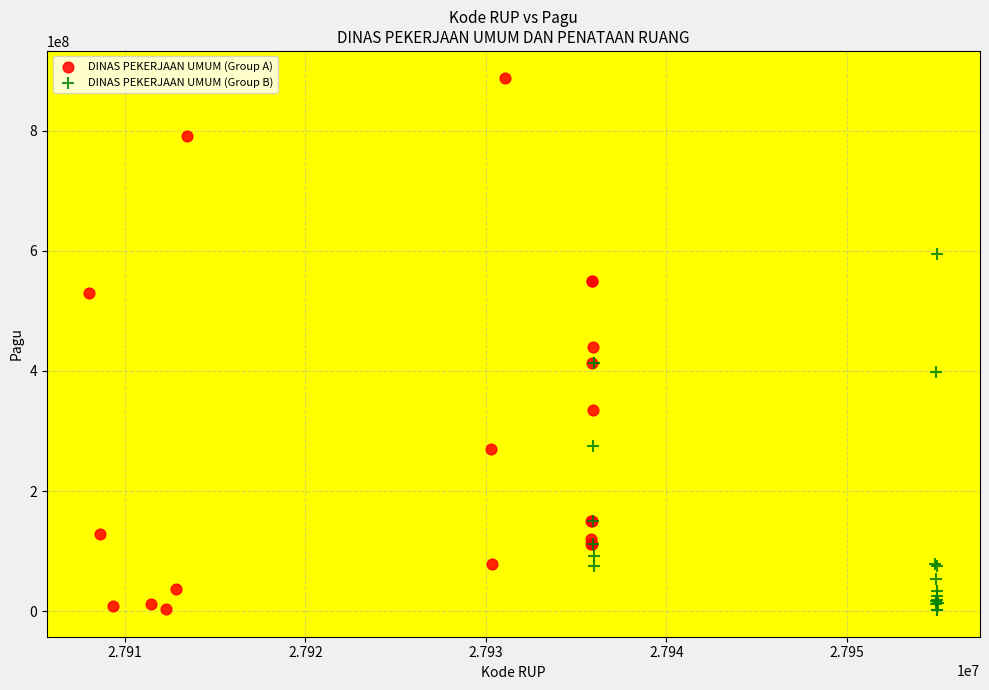

Which series reaches the maximum Y coordinate?

DINAS PEKERJAAN UMUM (Group A)